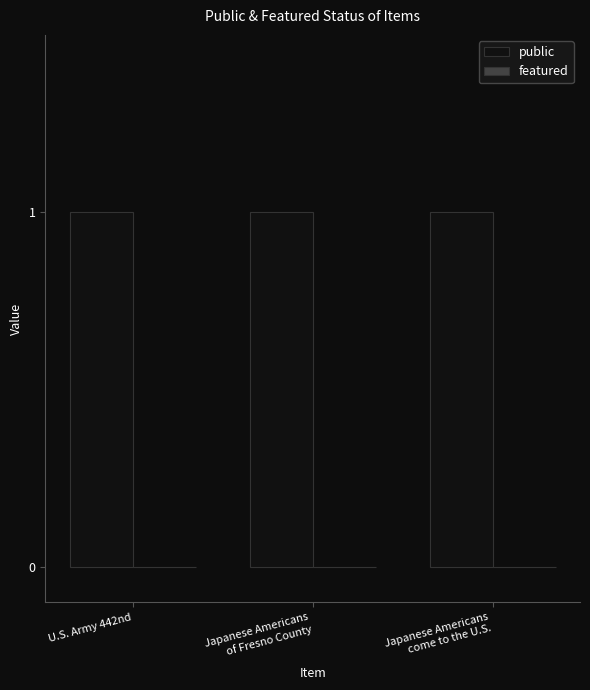

What value does the public series have at Japanese Americans
of Fresno County?

1